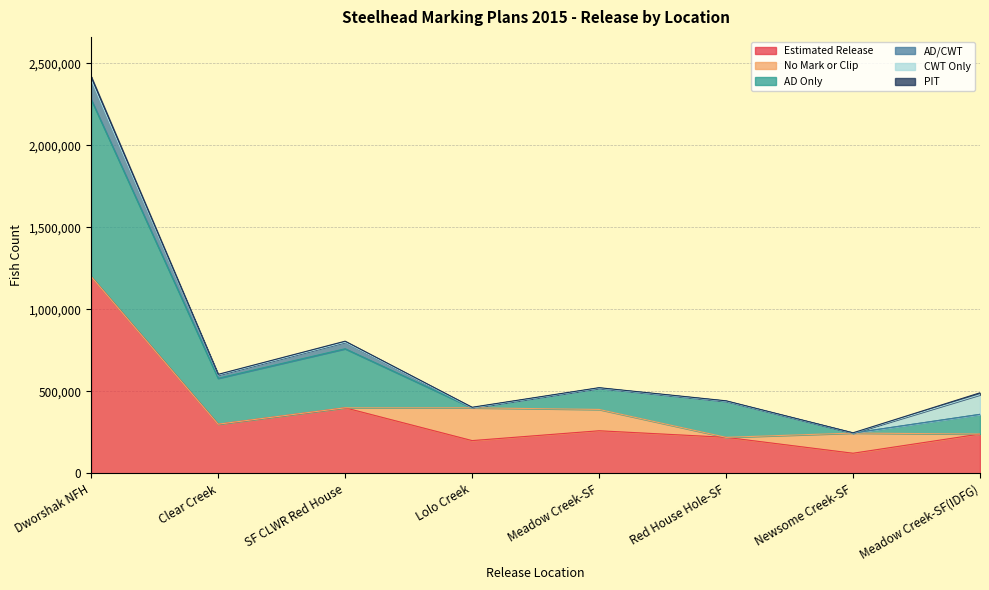

At which category does the chart reach its minimum across all series?

Newsome Creek-SF